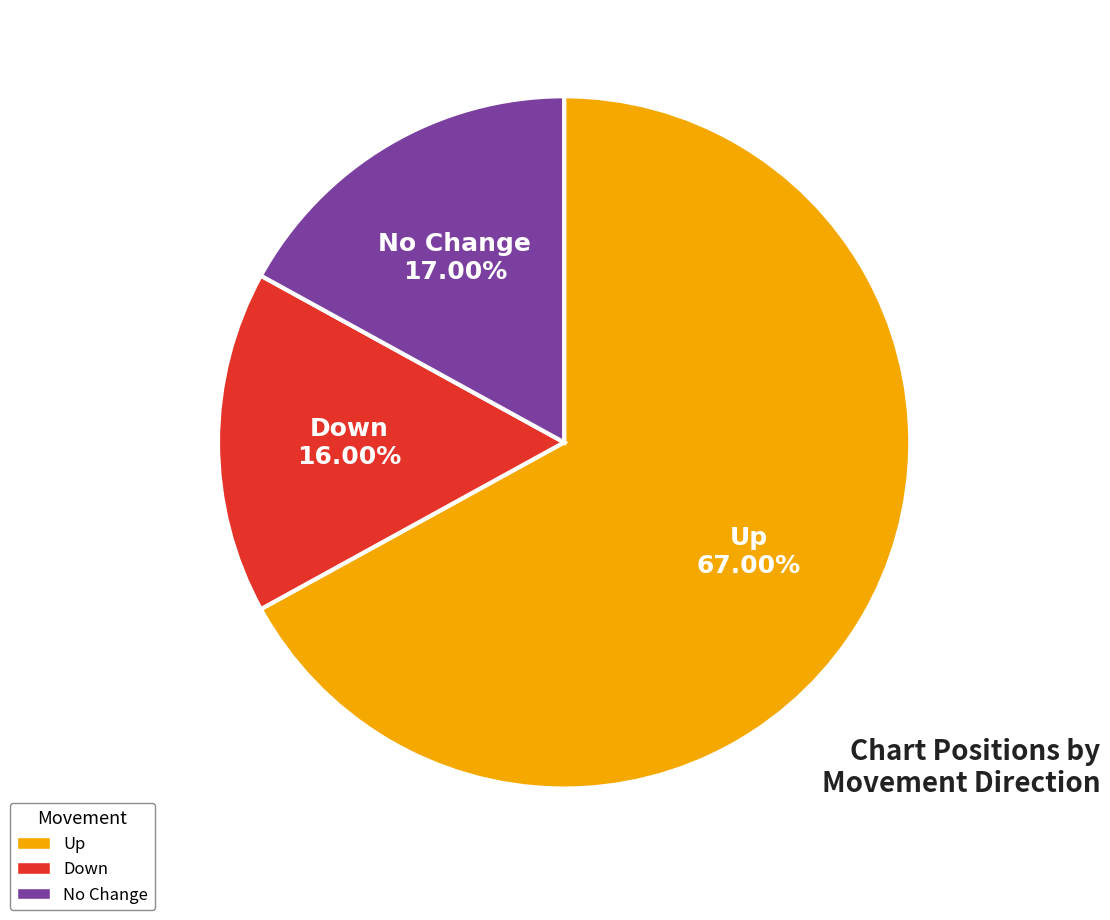

What is the smallest slice in the pie chart?

Down